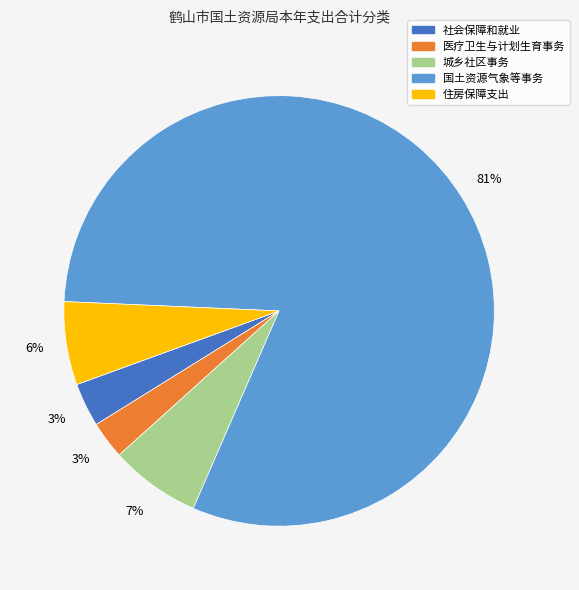

Which slice represents more than half of the pie?

国土资源气象等事务